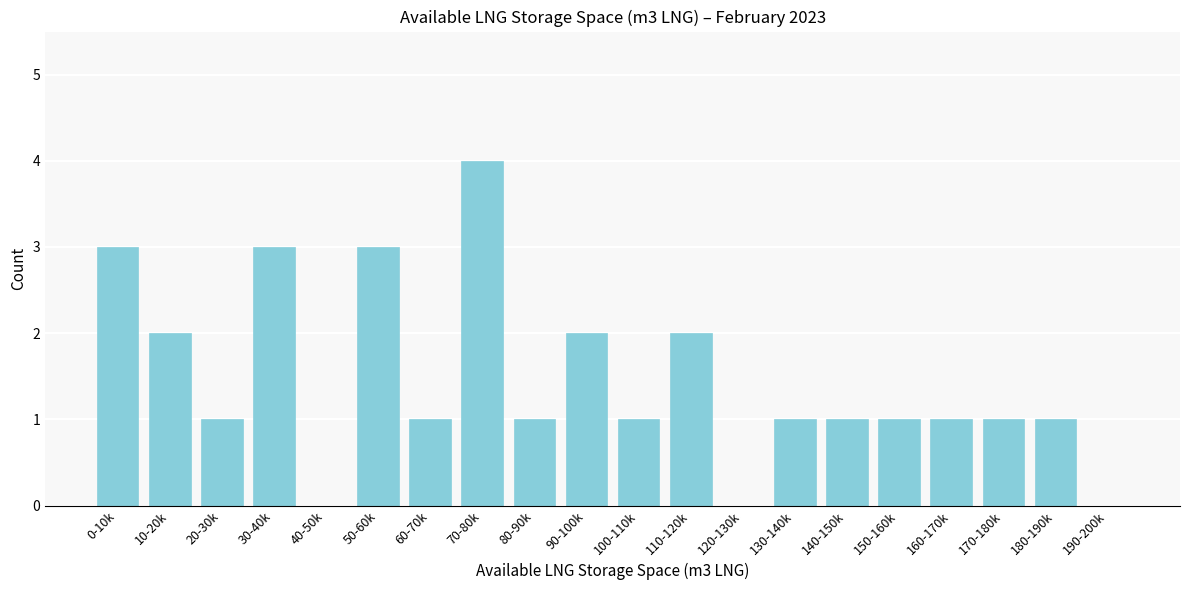

Reading left to right, what are all the values shown in this chart?

0-10k=3	10-20k=2	20-30k=1	30-40k=3	40-50k=0	50-60k=3	60-70k=1	70-80k=4	80-90k=1	90-100k=2	100-110k=1	110-120k=2	120-130k=0	130-140k=1	140-150k=1	150-160k=1	160-170k=1	170-180k=1	180-190k=1	190-200k=0